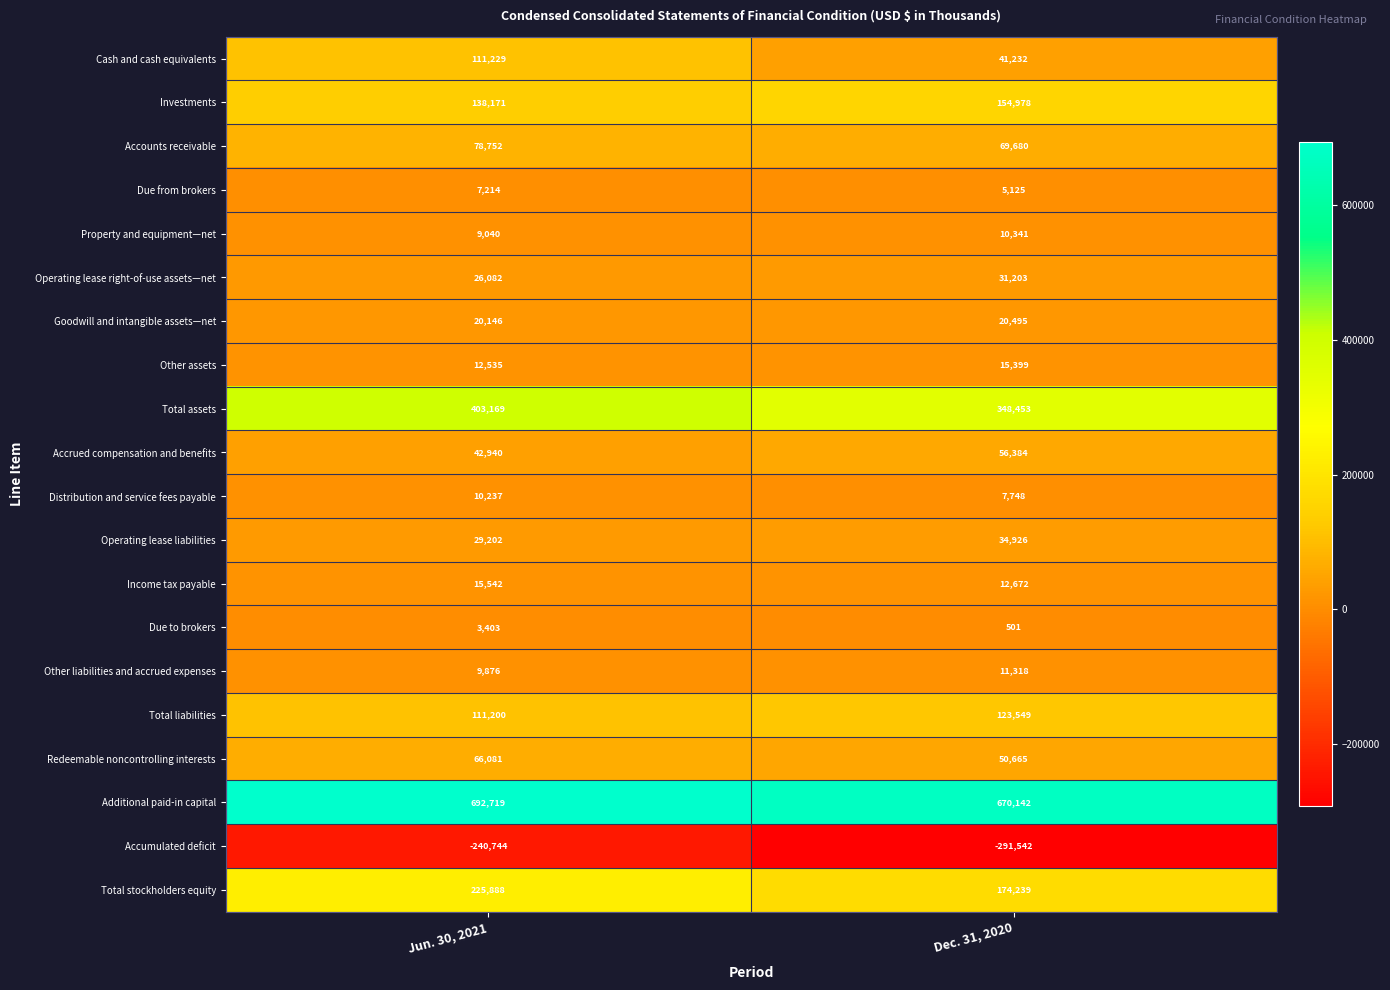

Which series changed the most between Jun. 30, 2021 and Dec. 31, 2020?

Cash and cash equivalents